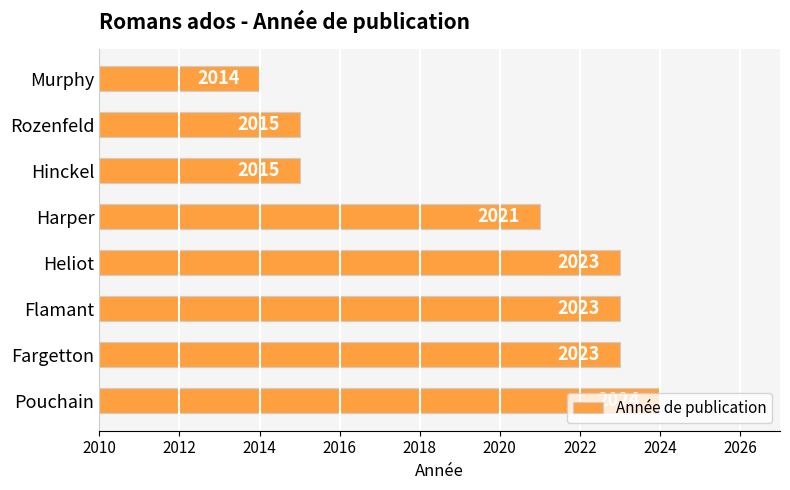

What is the greatest value displayed?

2024